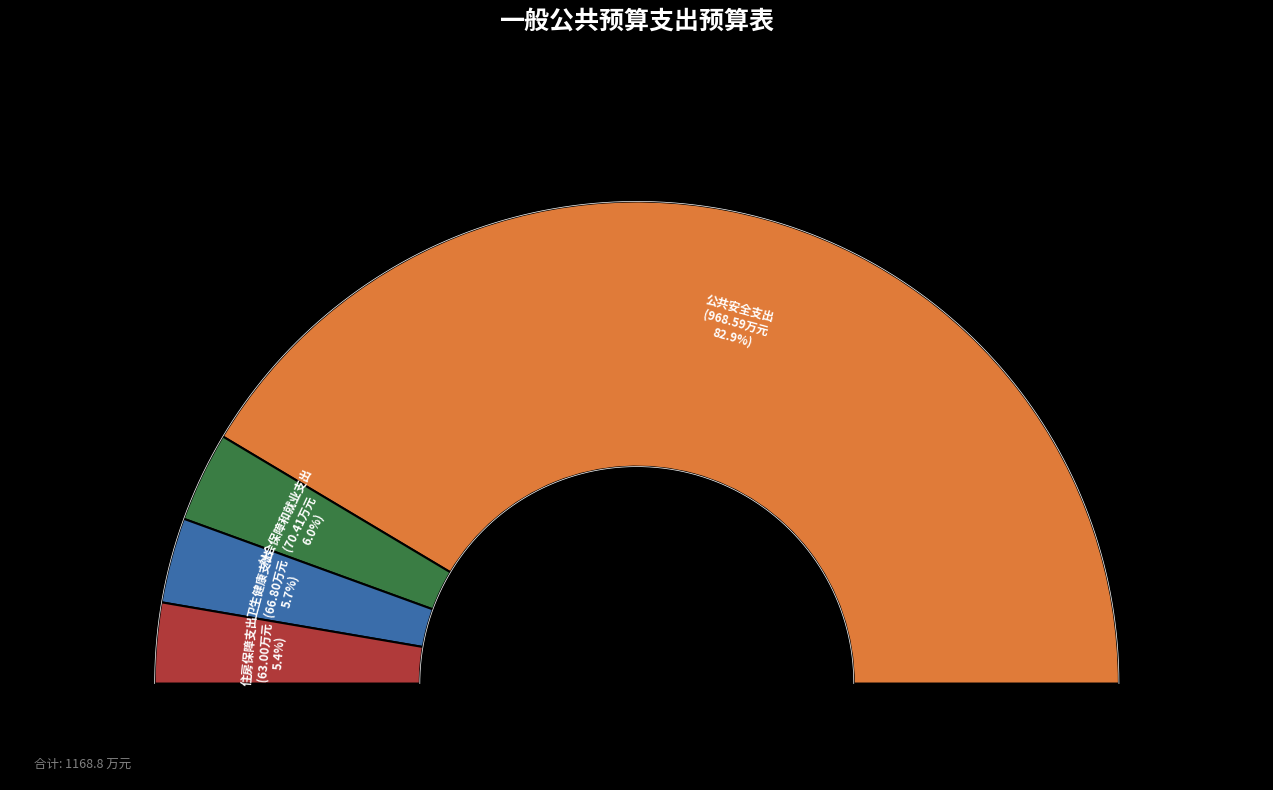

To the nearest percent, what is the difference between the largest and smallest slice percentages?

77%